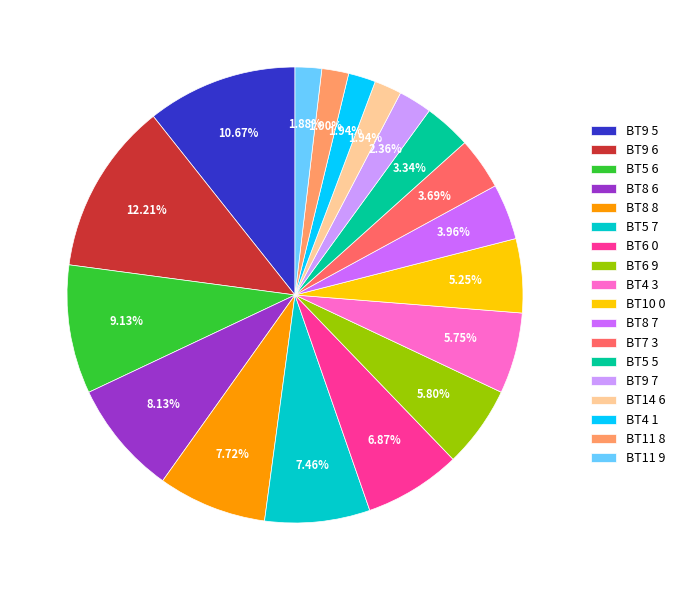

To the nearest percent, what is the combined percentage of BT9 6 and BT5 7?

20%